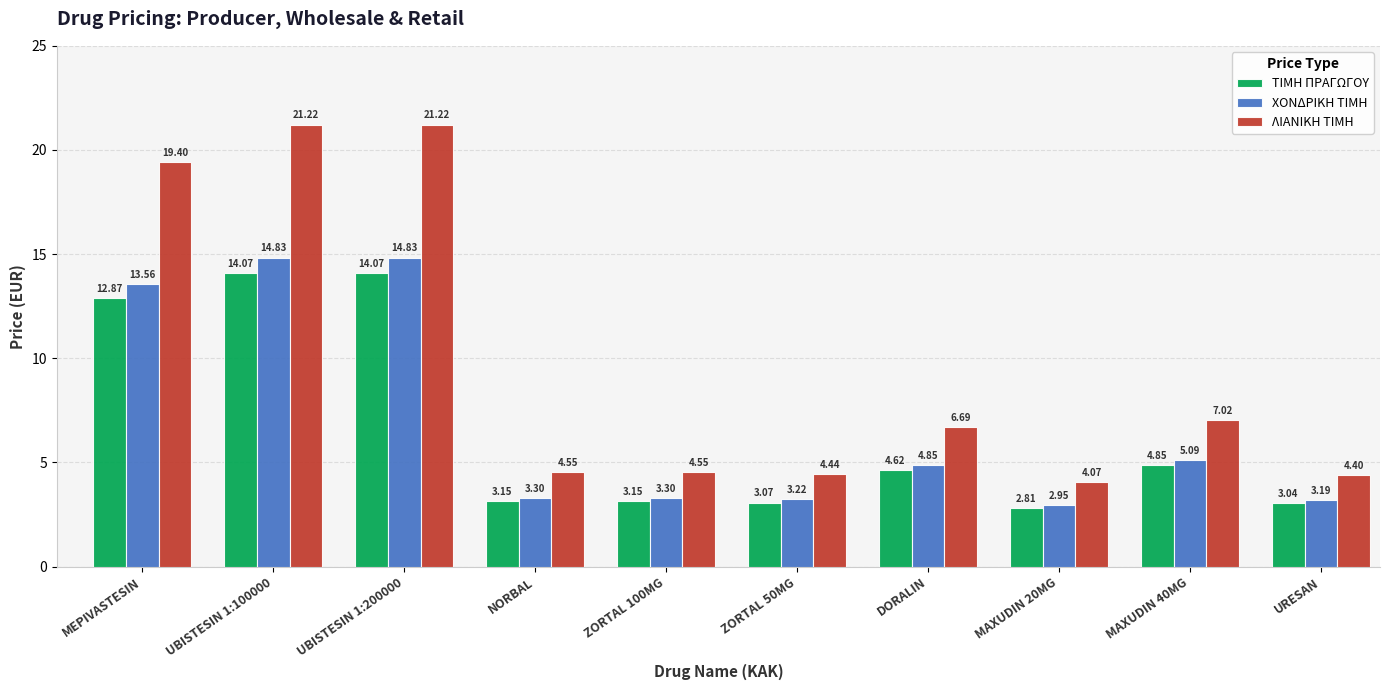

At which label does ΛΙΑΝΙΚΗ ΤΙΜΗ first exceed 6?

MEPIVASTESIN